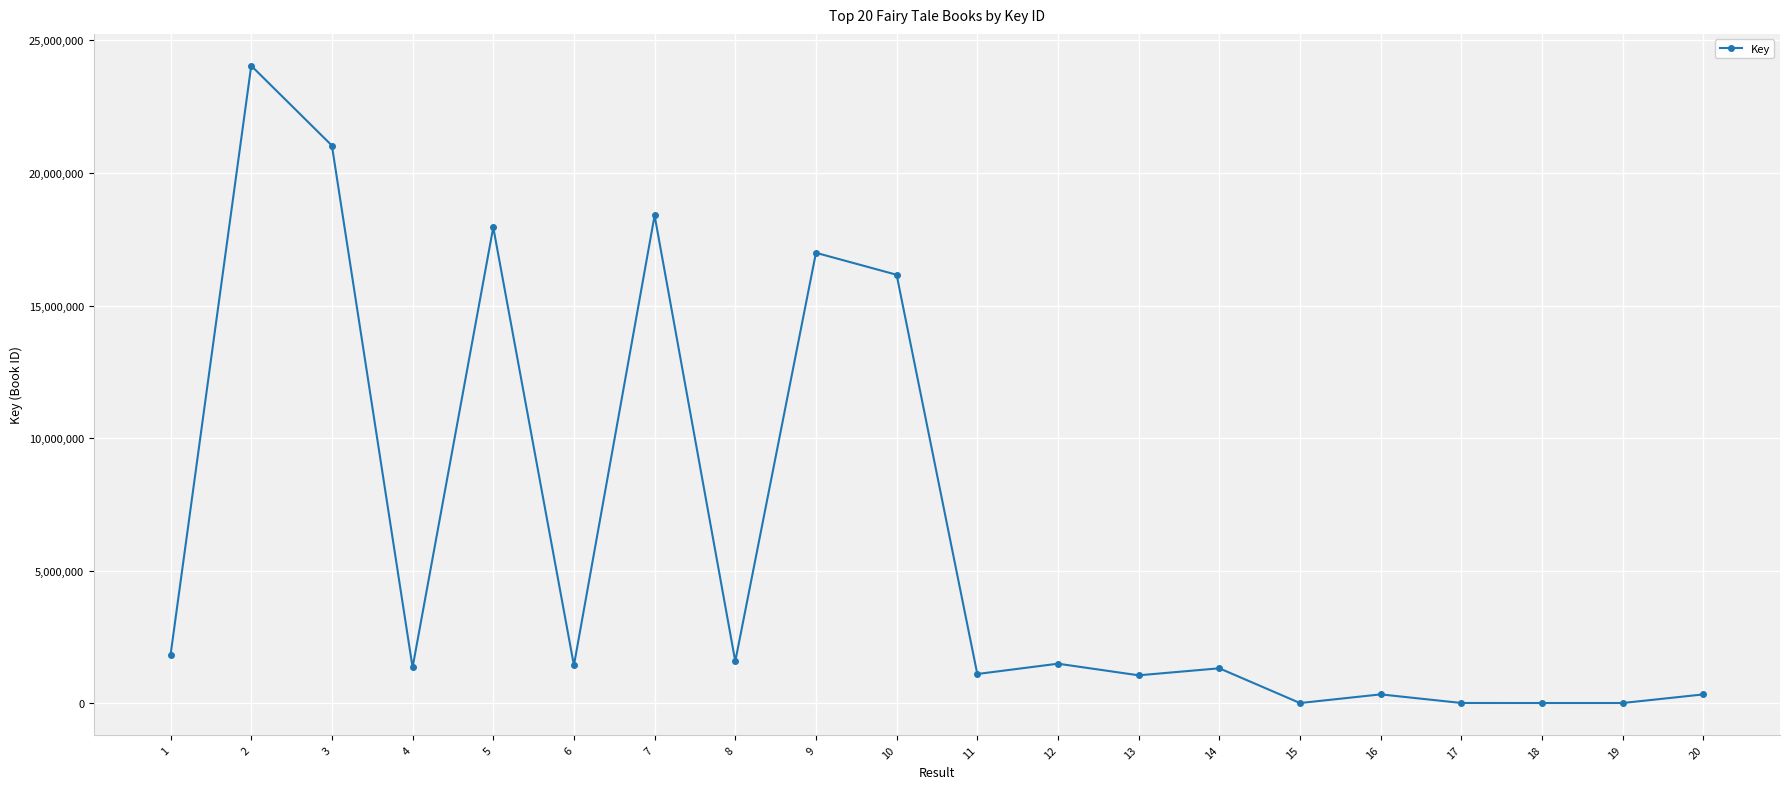

True or false: the data has more than 2 interior local peaks.

True